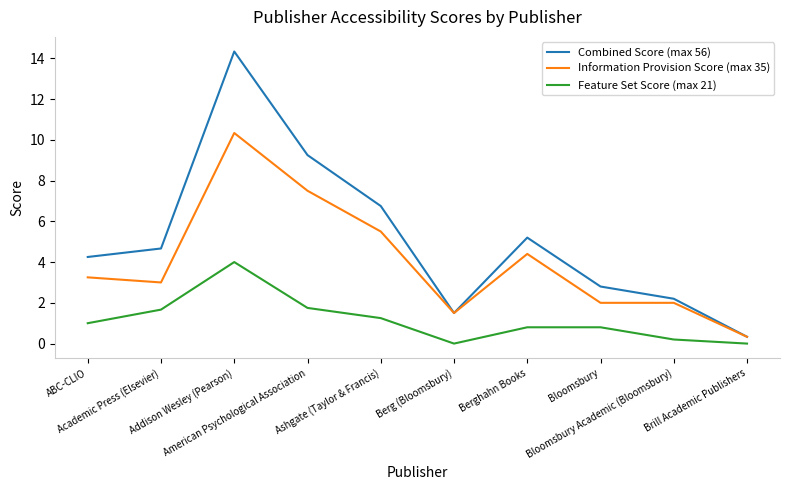

Is it true that Information Provision Score (max 35) equals 2.5 at Berghahn Books?

False